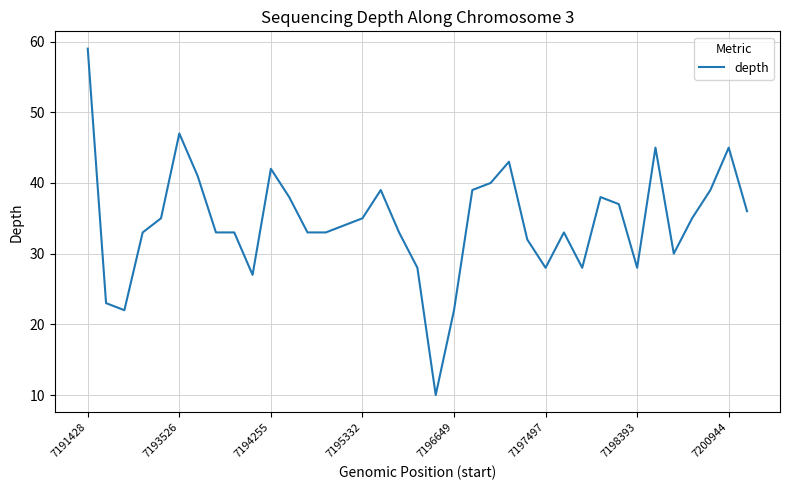

What is the difference between the maximum and minimum values?

49